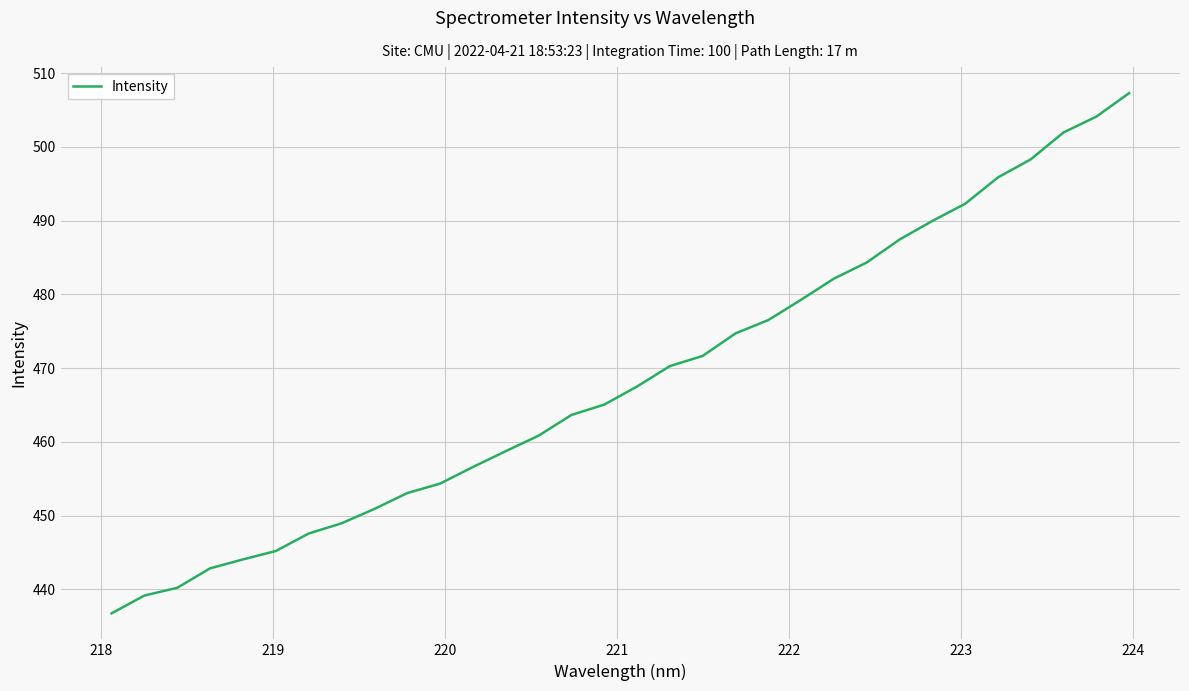

What is the difference between the maximum and minimum values?

70.5